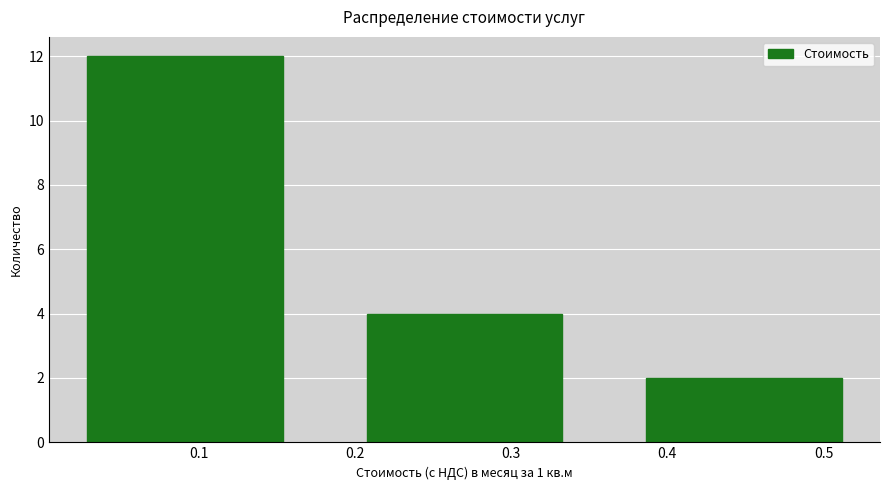

Reading left to right, list every bar in this chart as the range it spans on the x-axis followed by its height. Neither the bar edges nor the heights are printed on the chart, so give them approximately, as read against the axes.

0.00 to 0.18: 12
0.18 to 0.36: 4
0.36 to 0.54: 2